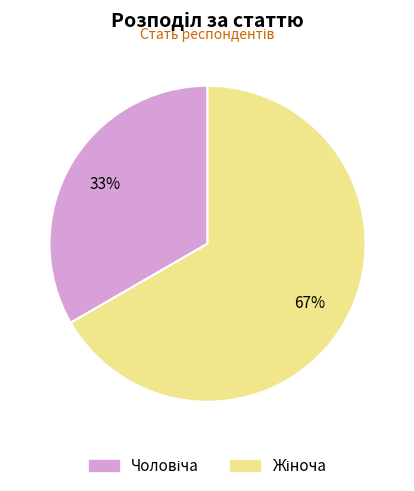

To the nearest percent, what is the average slice percentage?

50%